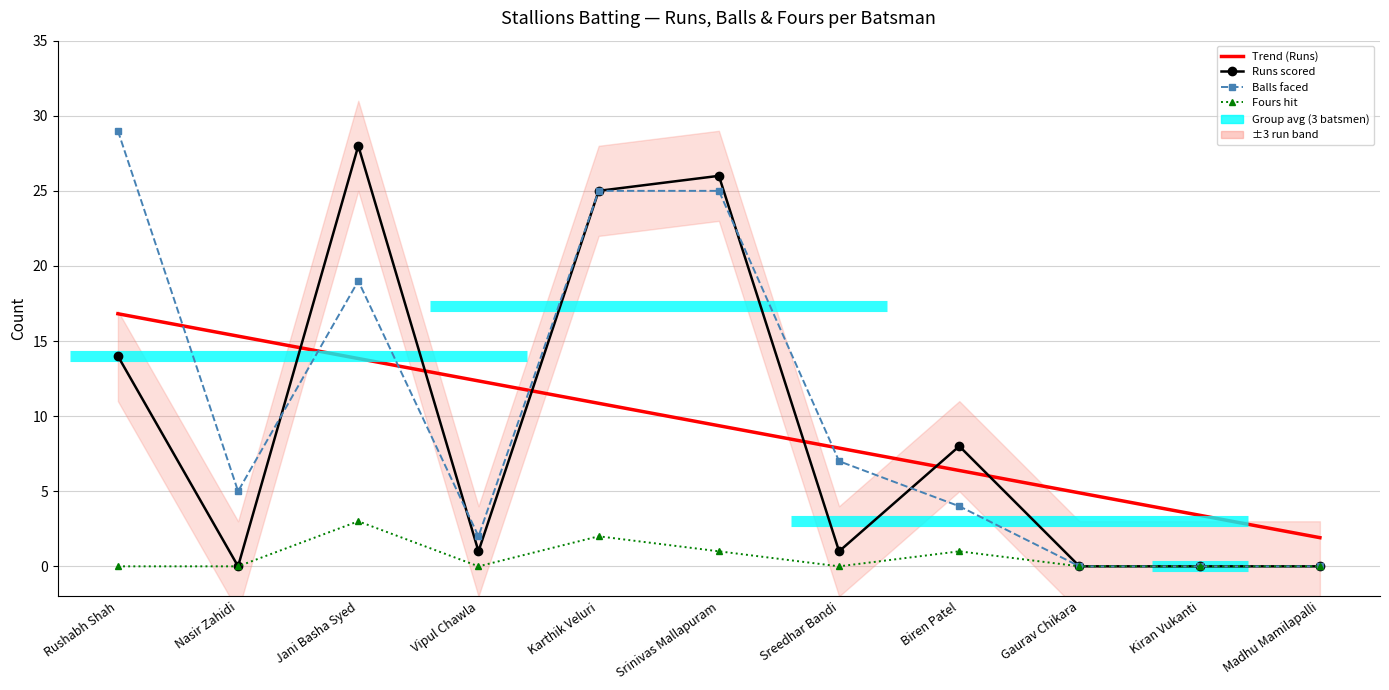

True or false: Balls faced and Fours hit intersect in this chart.

False